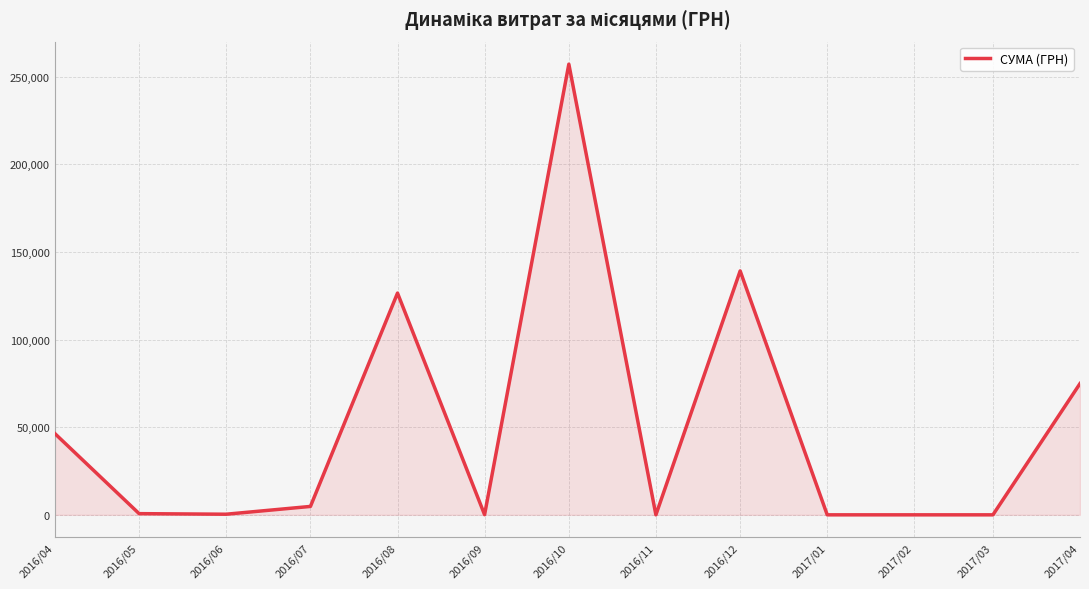

What is the ratio of the value at 2016/10 to the value at 2016/12?

1.8